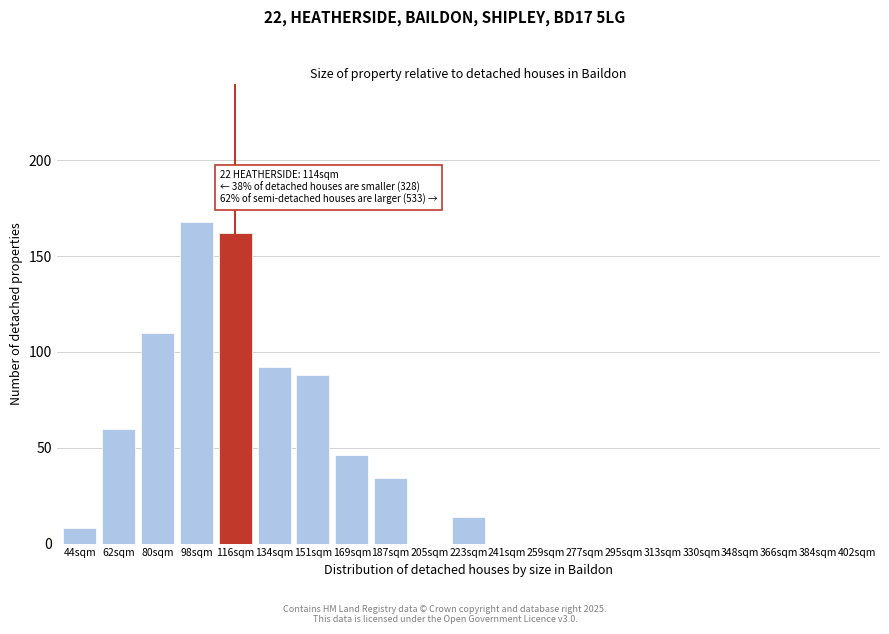

Reading left to right, what are all the values shown in this chart?

44sqm=8	62sqm=60	80sqm=110	98sqm=168	116sqm=162	134sqm=92	151sqm=88	169sqm=46	187sqm=34	205sqm=0	223sqm=14	241sqm=0	259sqm=0	277sqm=0	295sqm=0	313sqm=0	330sqm=0	348sqm=0	366sqm=0	384sqm=0	402sqm=0